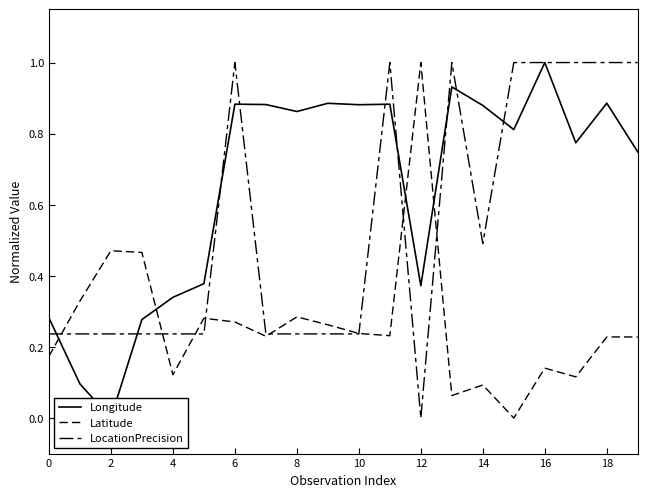

Rank the series at 0 from highest to lowest value.

Longitude, LocationPrecision, Latitude